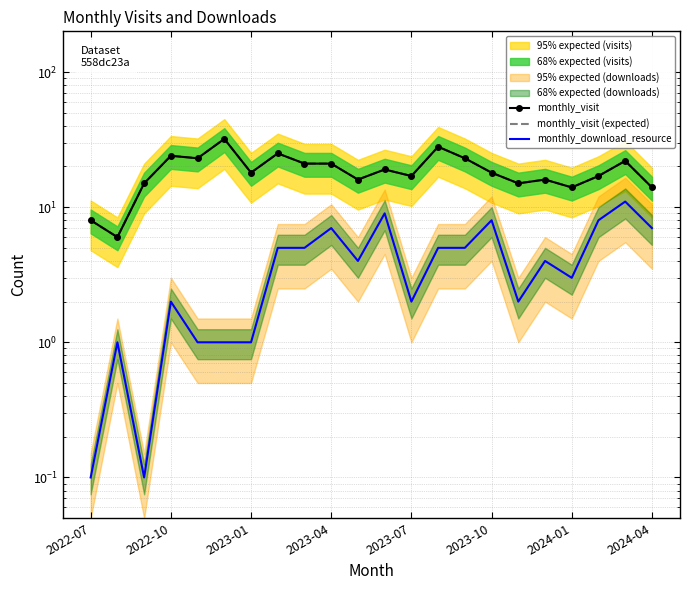

What is the spread (max minus min) of values at 20?

11.0